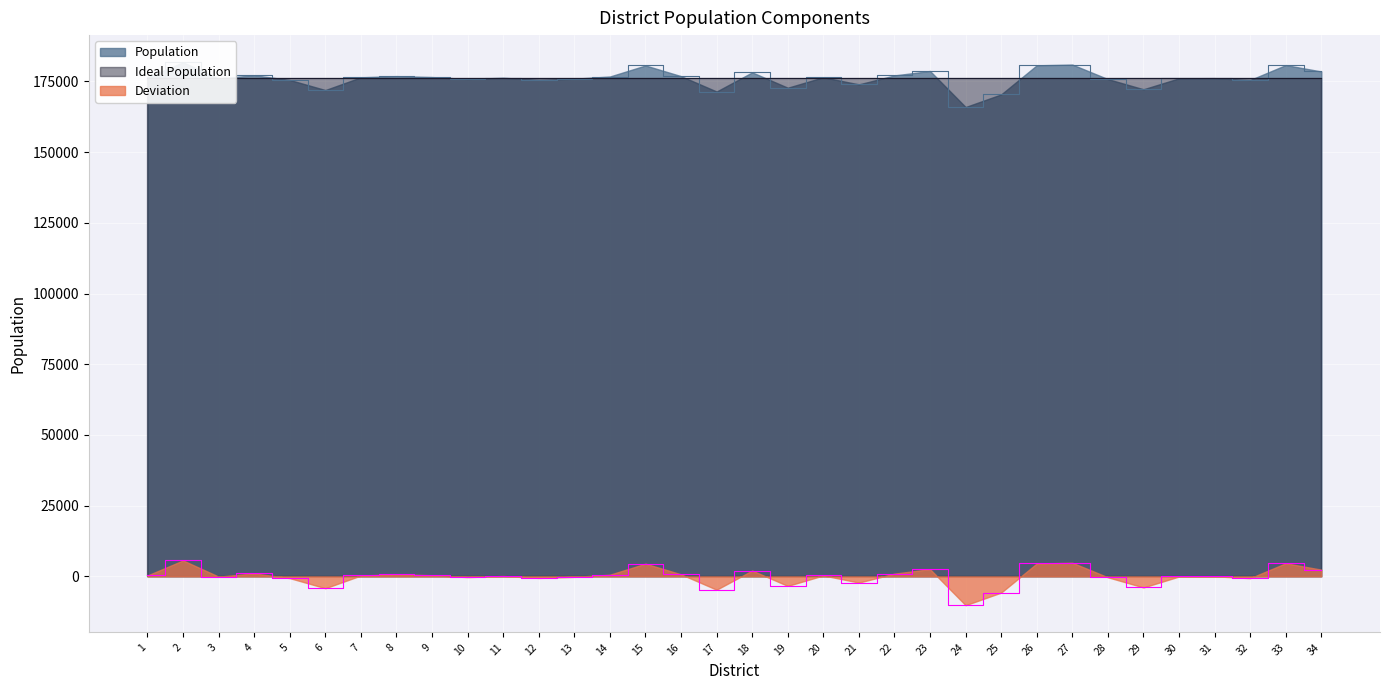

True or false: Population and Deviation cross at least once.

False